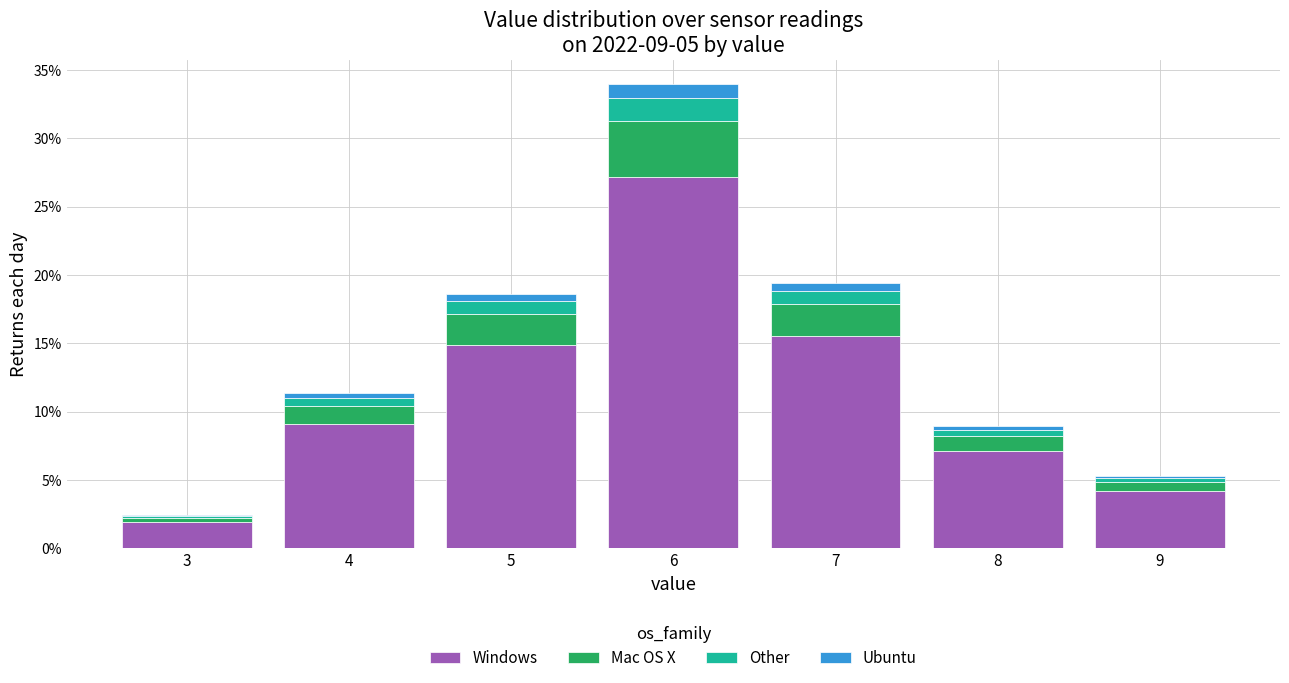

What are all the series names shown in the legend?

Windows, Mac OS X, Other, Ubuntu